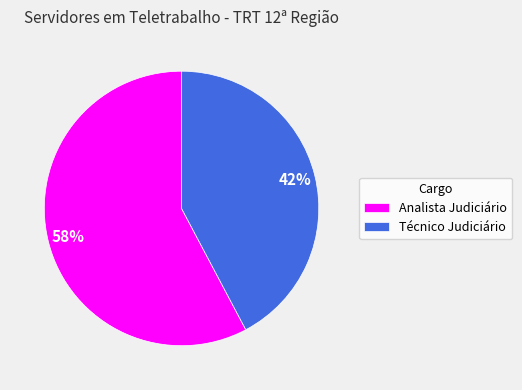

What percentage is the Técnico Judiciário slice, to the nearest percent?

42%